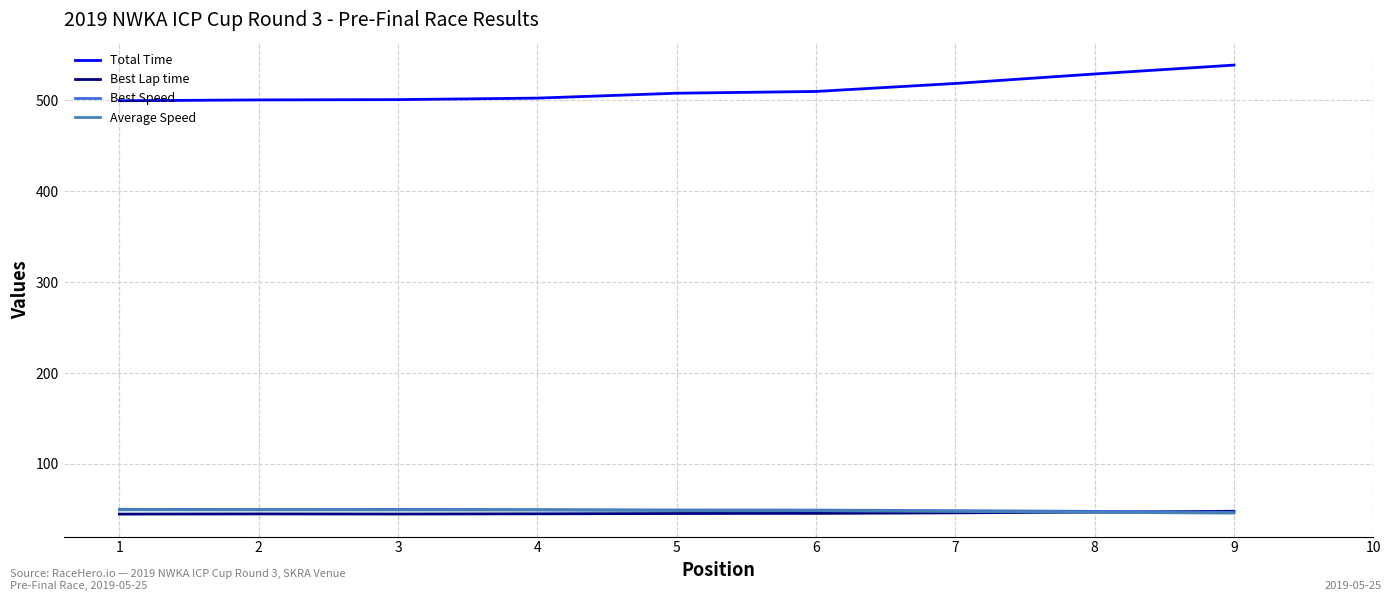

Is it true that Best Lap time equals 48.0 at 9?

True